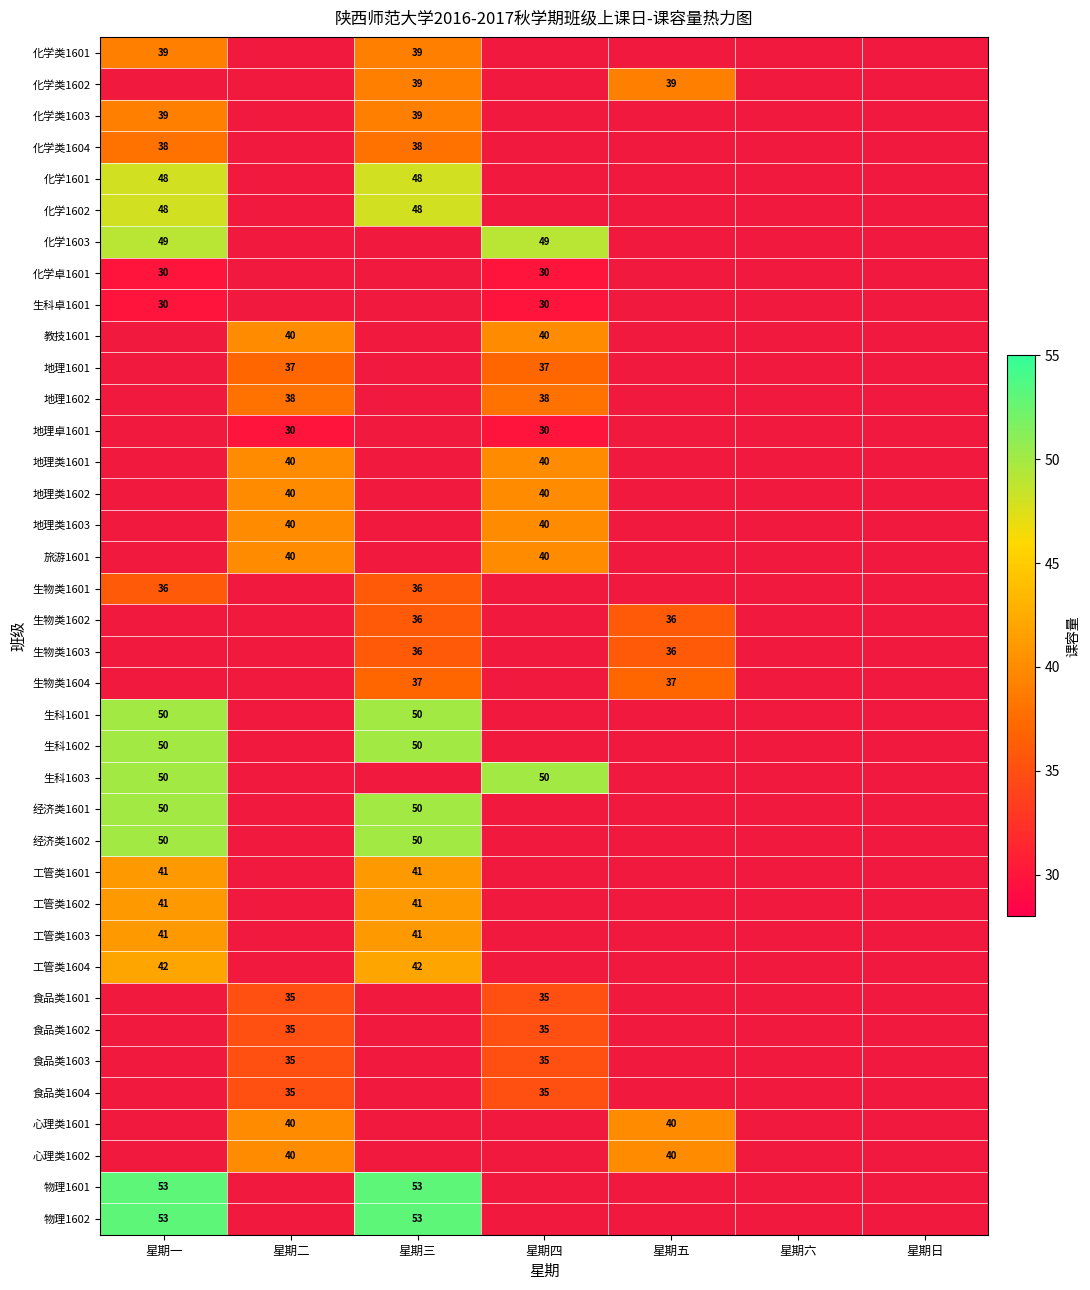

True or false: 化学类1601 has a value of 7.8 at 星期三.

False